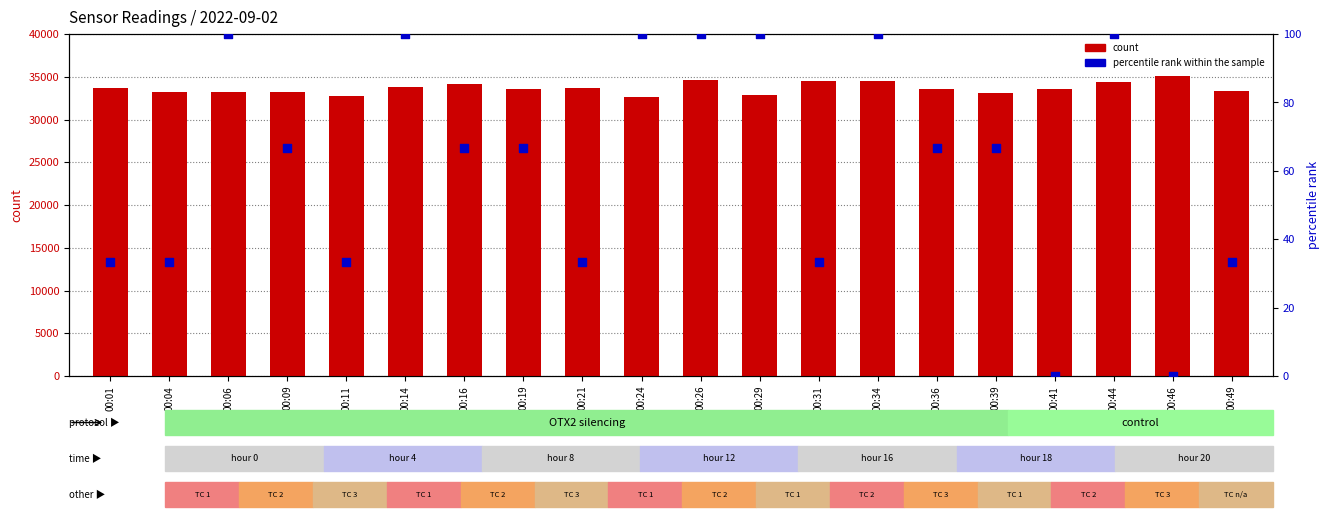

What are all the series names shown in the legend?

count, percentile rank within the sample